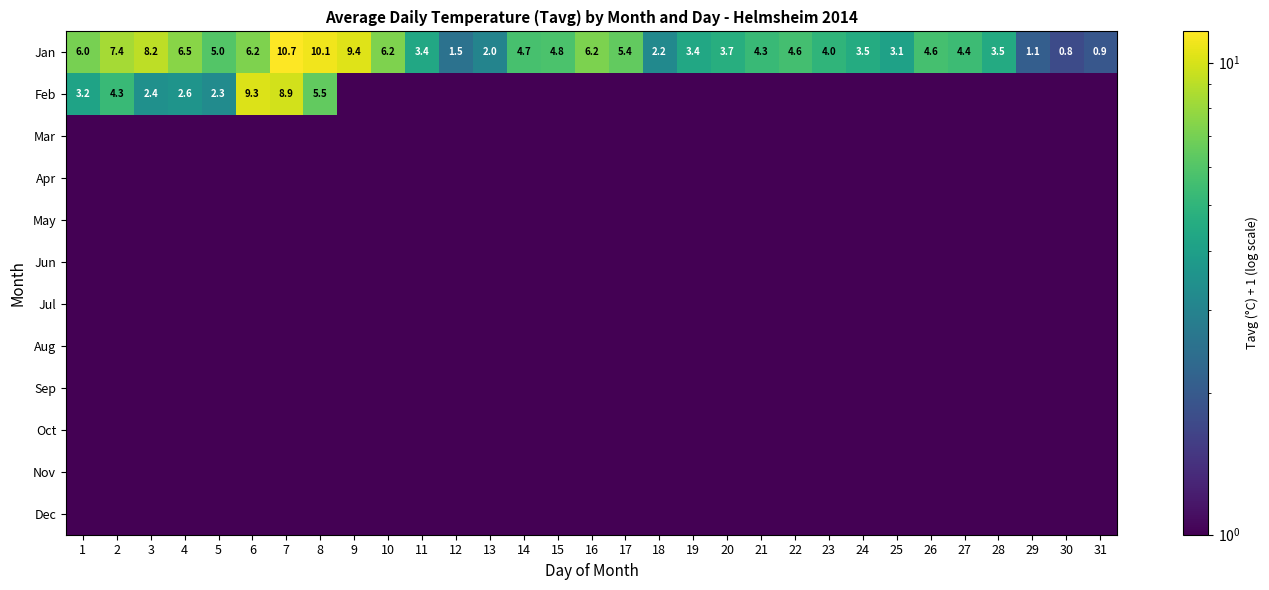

At which category is the sum across all series the highest?

7